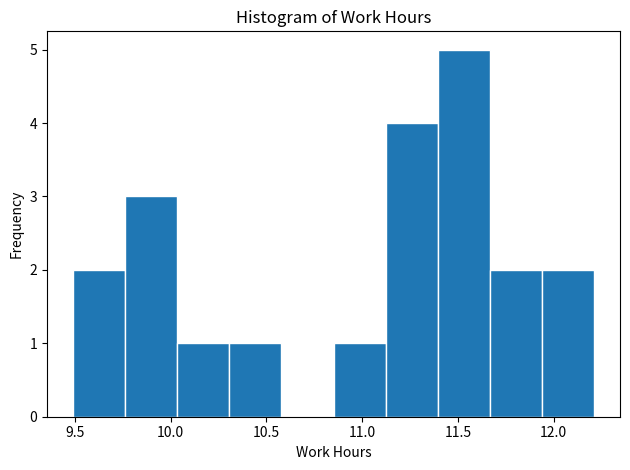

How tall is the bar that spans 11.95 to 12.20 on the x-axis? Neither the bar edges nor the heights are printed on the chart, so give them approximately, as read against the axes.

2